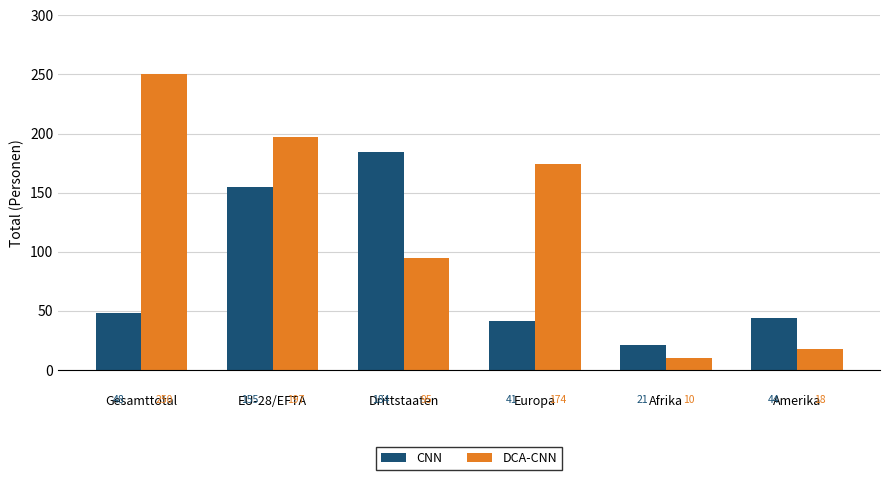

What is the difference between the second highest and second lowest values in the CNN series?

114